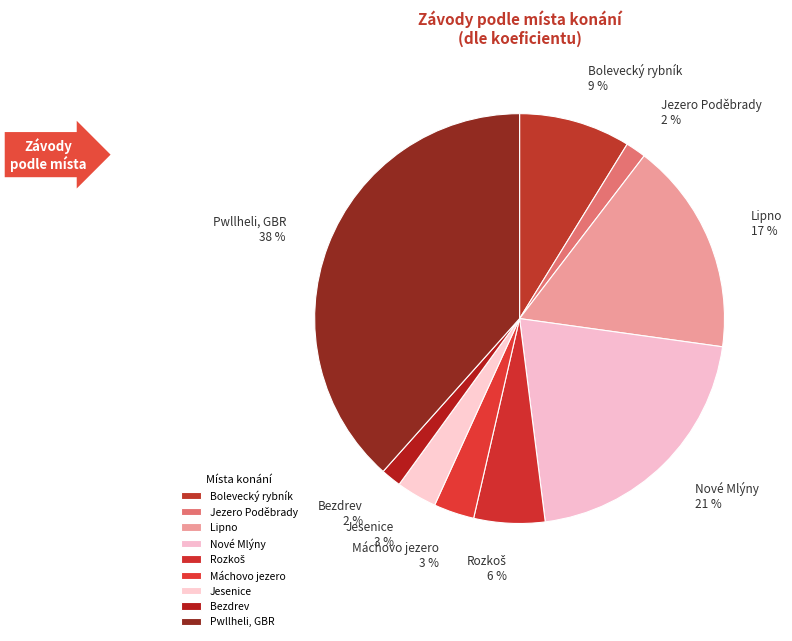

Does Máchovo jezero account for over 50% of the chart?

No